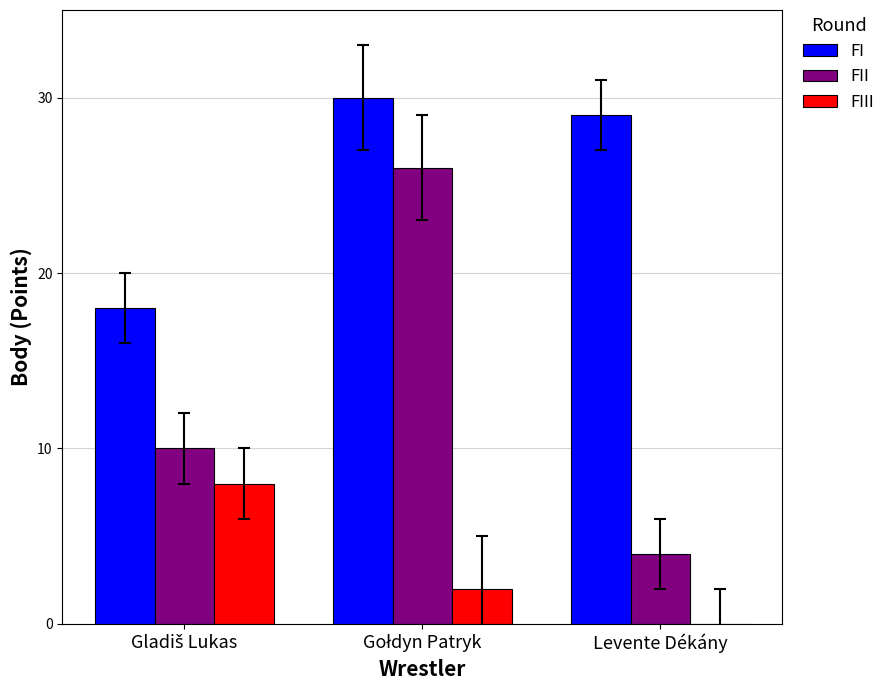

Where is FI nearest to the value 24?

Levente Dékány